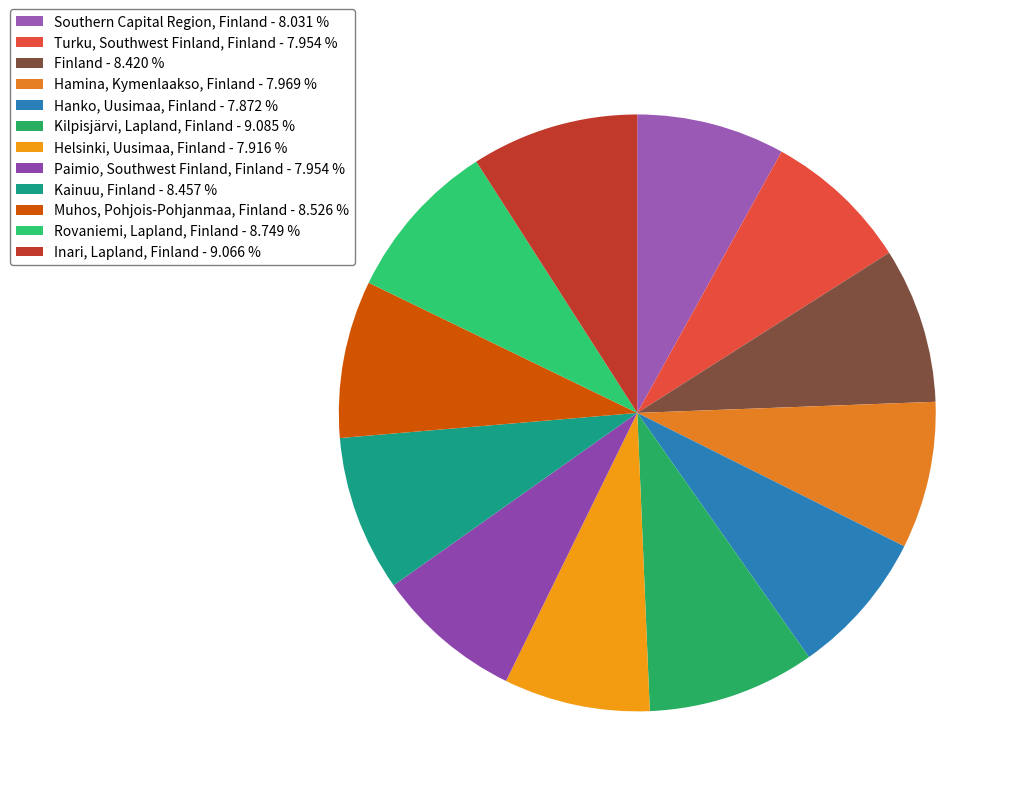

How many segments does this pie chart have?

12